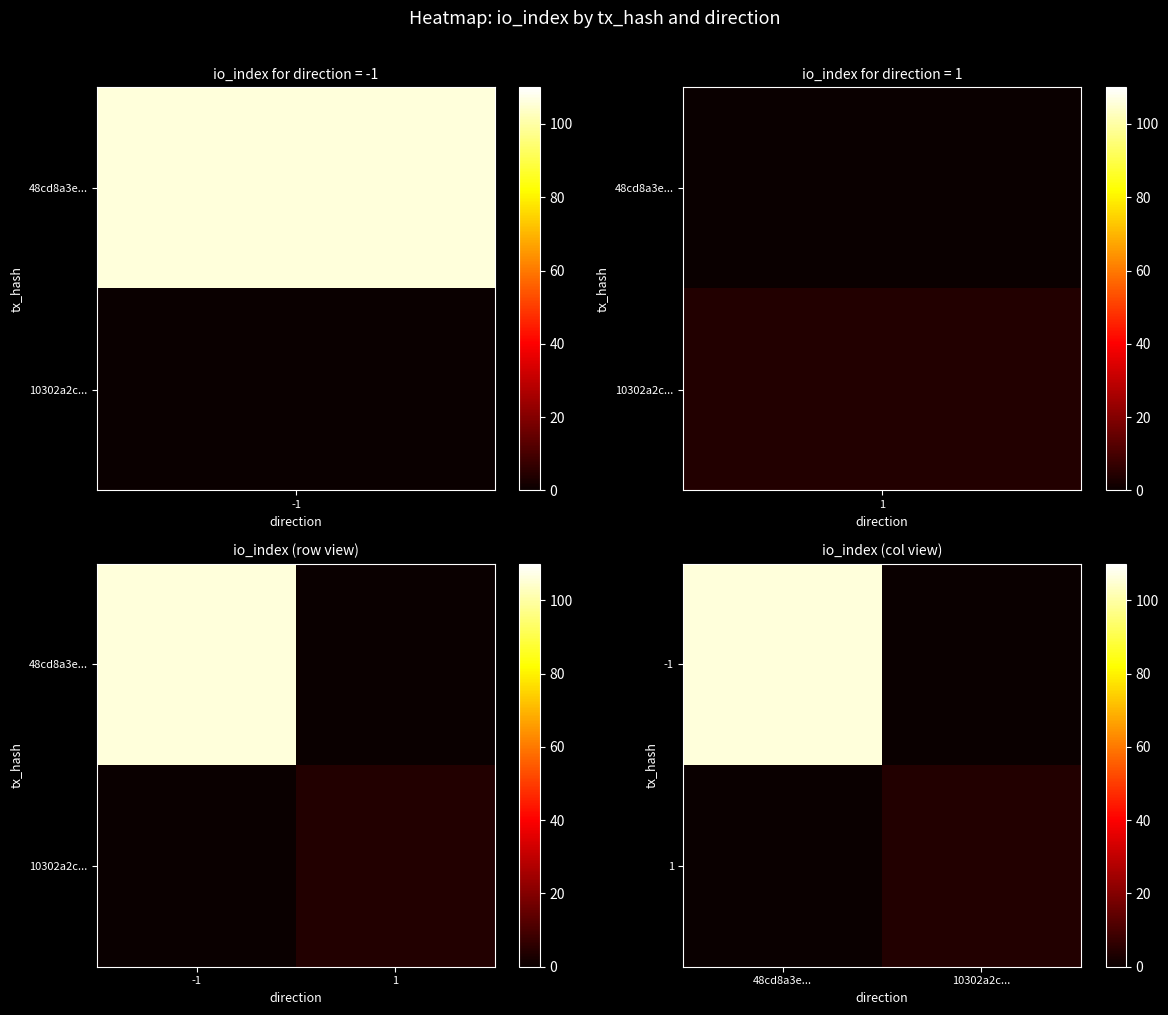

Count the 1 values in the range 0 to 4.

2